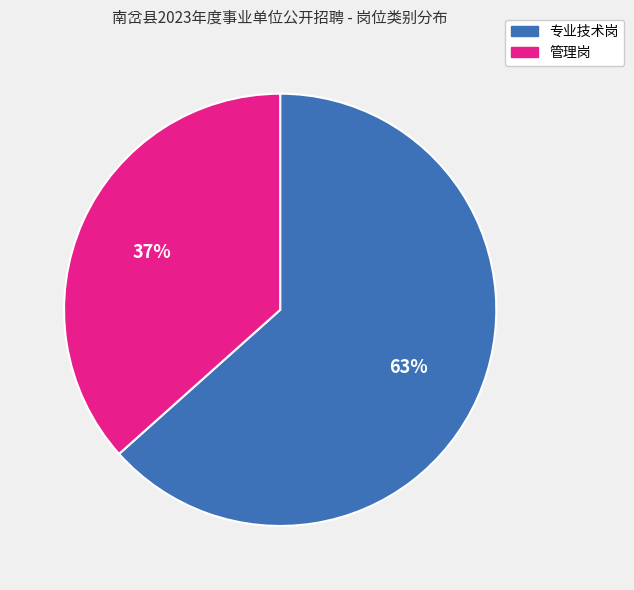

Combined, do 管理岗 and 专业技术岗 account for over 50%?

Yes